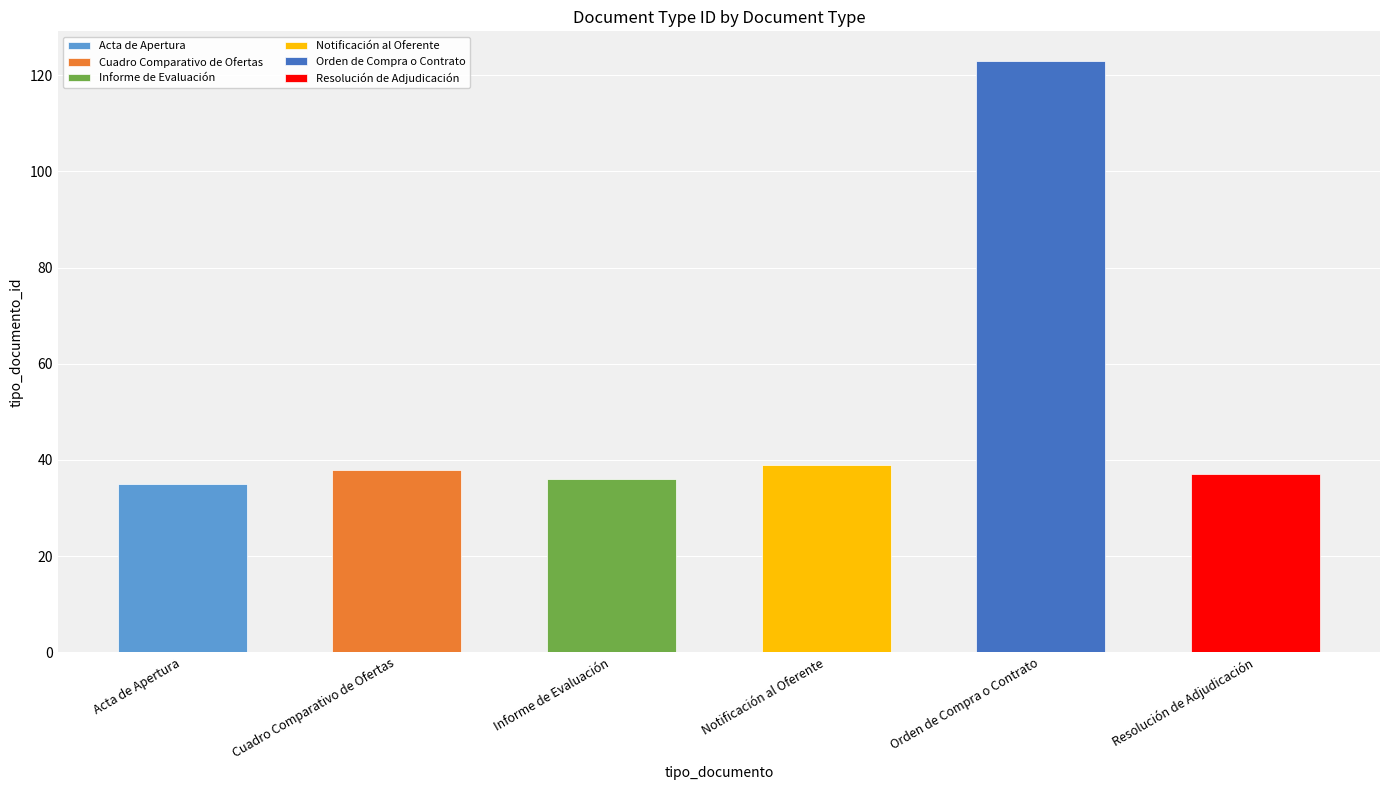

How many bars are there in total?

6